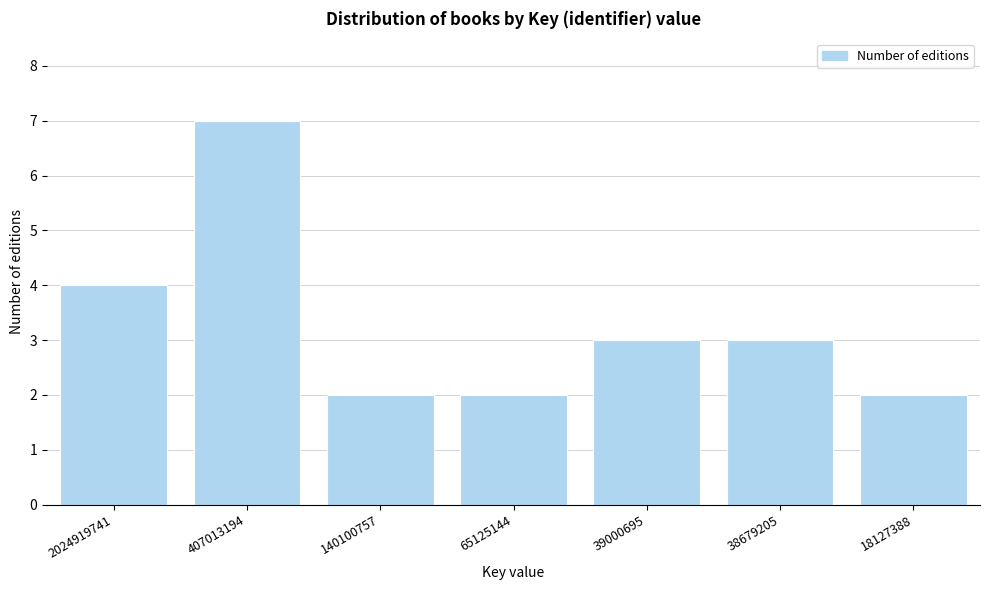

Reading right to left, what are all the values shown in this chart?

18127388=2	38679205=3	39000695=3	65125144=2	140100757=2	407013194=7	2024919741=4